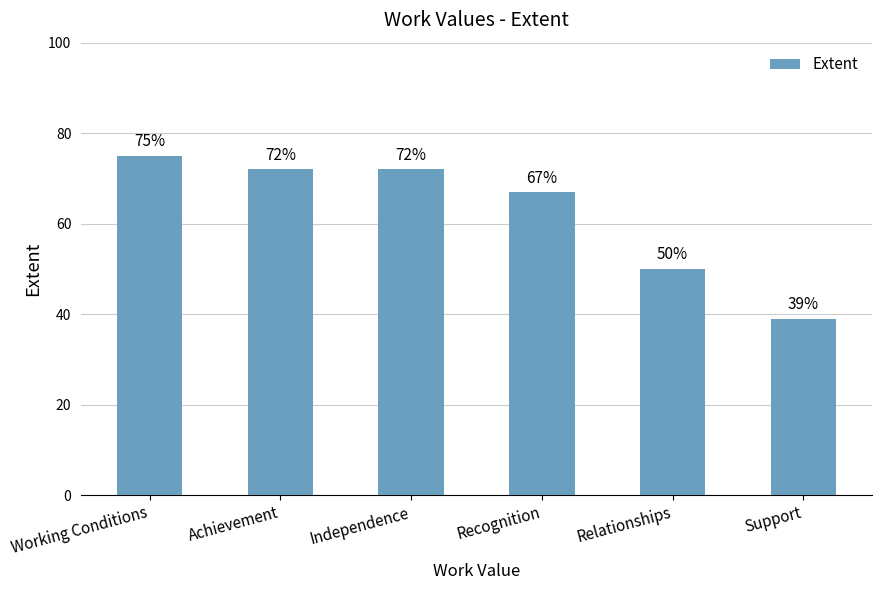

Which category has the lowest value across all series?

Support